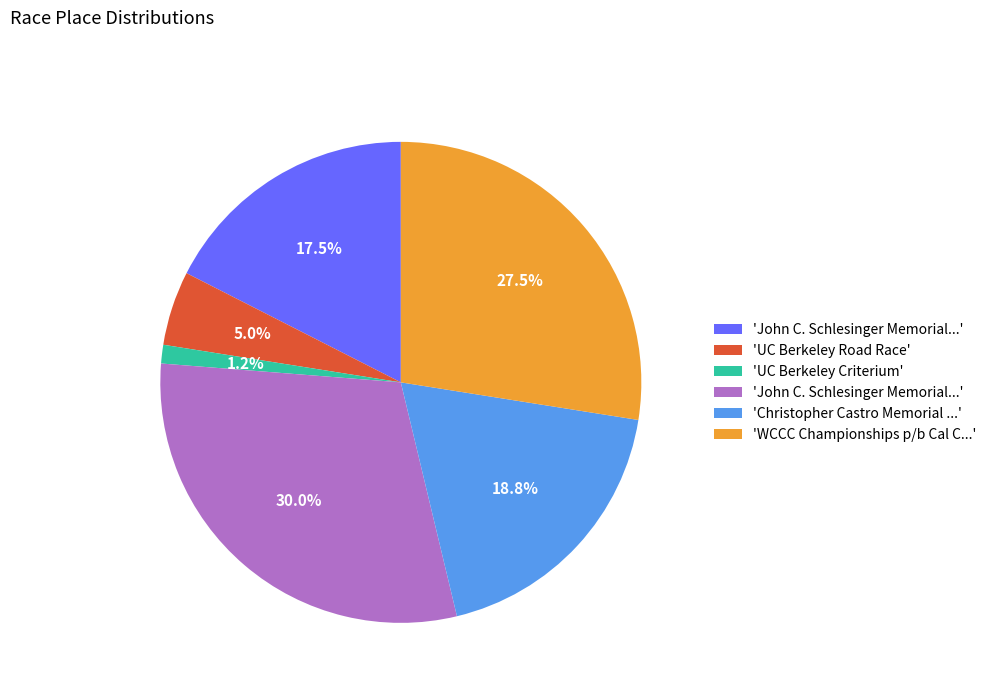

Is there a majority slice in this chart?

No